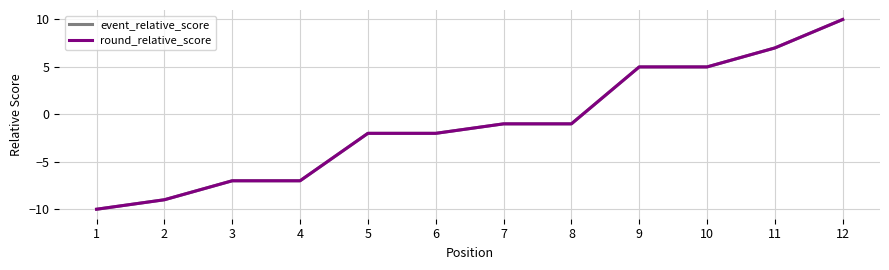

True or false: round_relative_score has a value of 16 at 12.

False